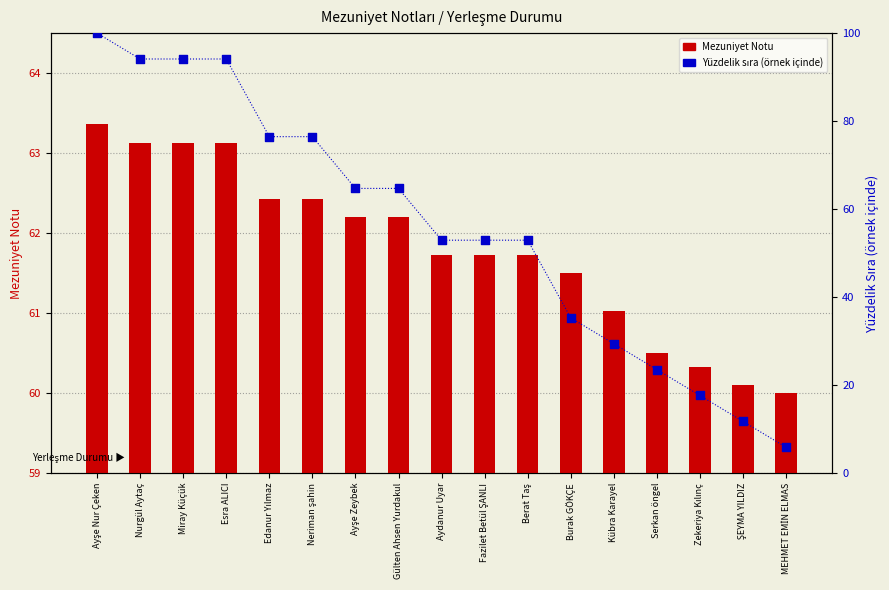

Which series reaches the maximum Y coordinate?

Yüzdelik sıra (örnek içinde)